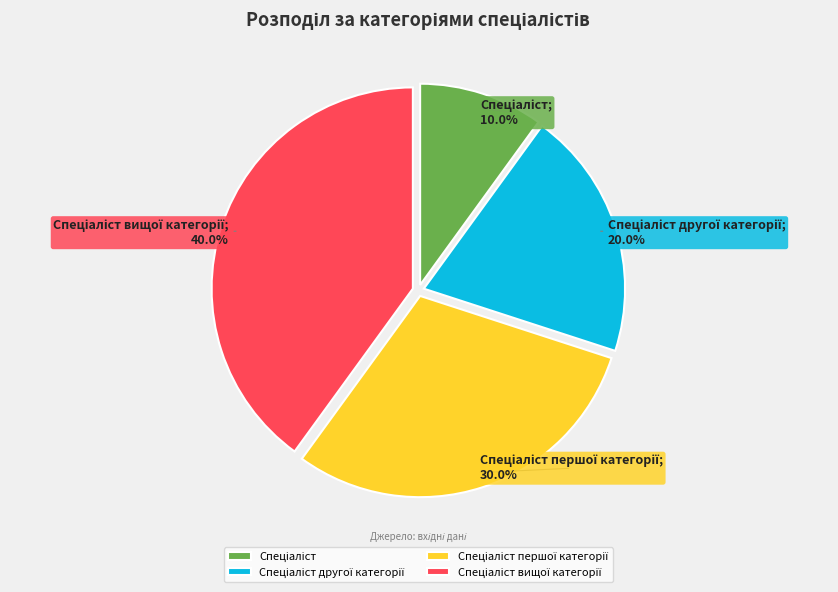

Is there any slice that represents more than half of the pie?

No